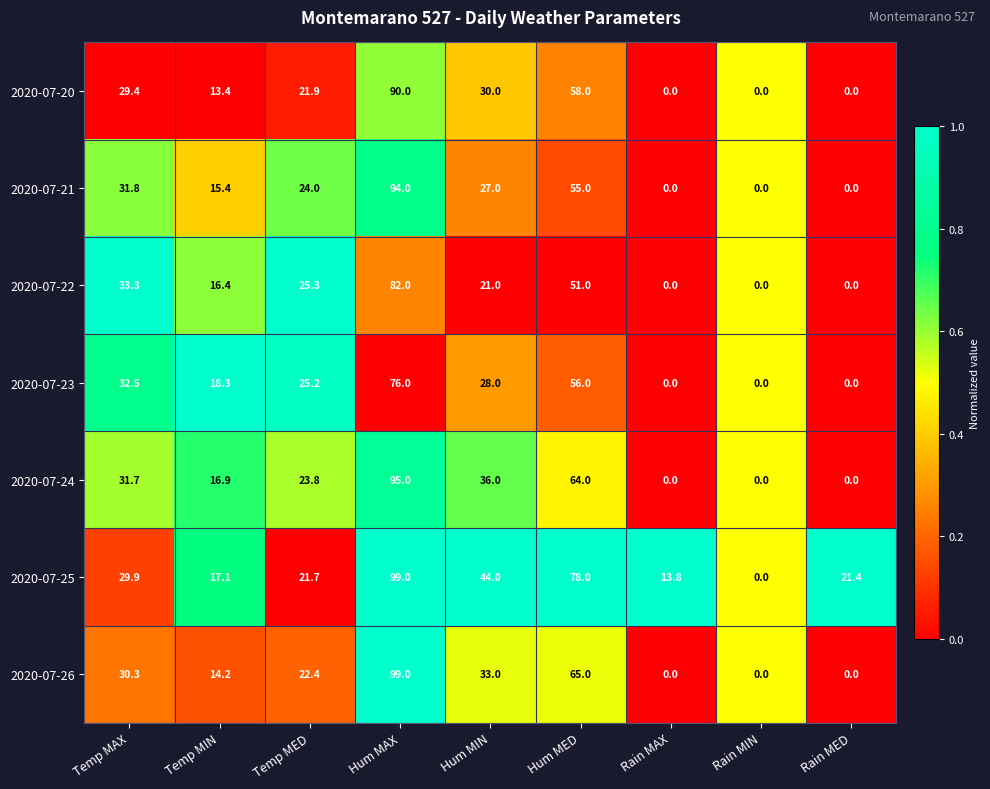

What is the sum of the 2020-07-23 values at Hum MAX and Rain MIN?

76.0